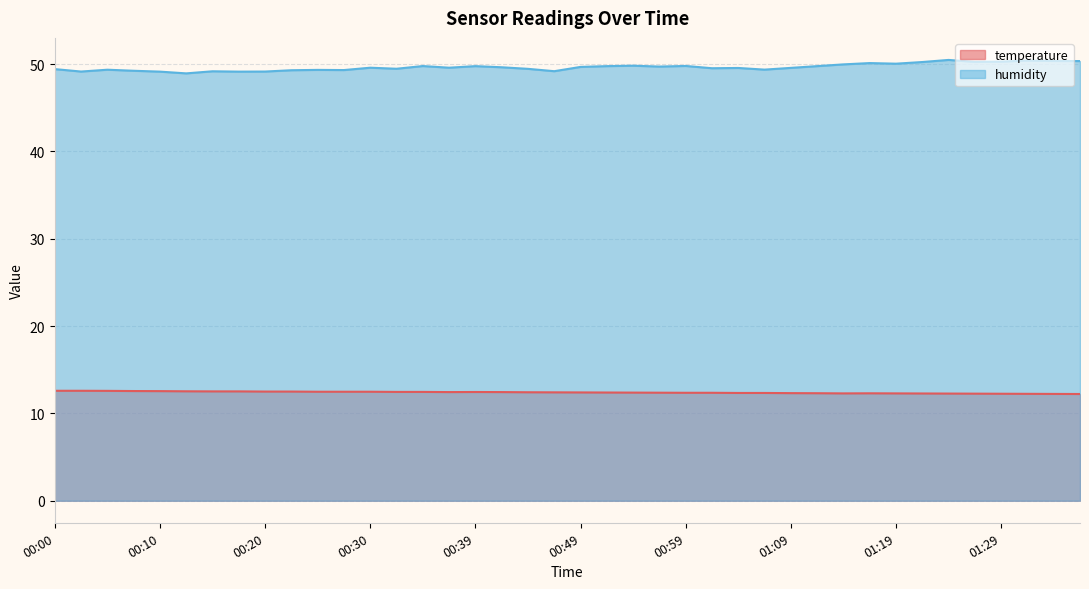

What is the label of the 7th point from the right?

01:21